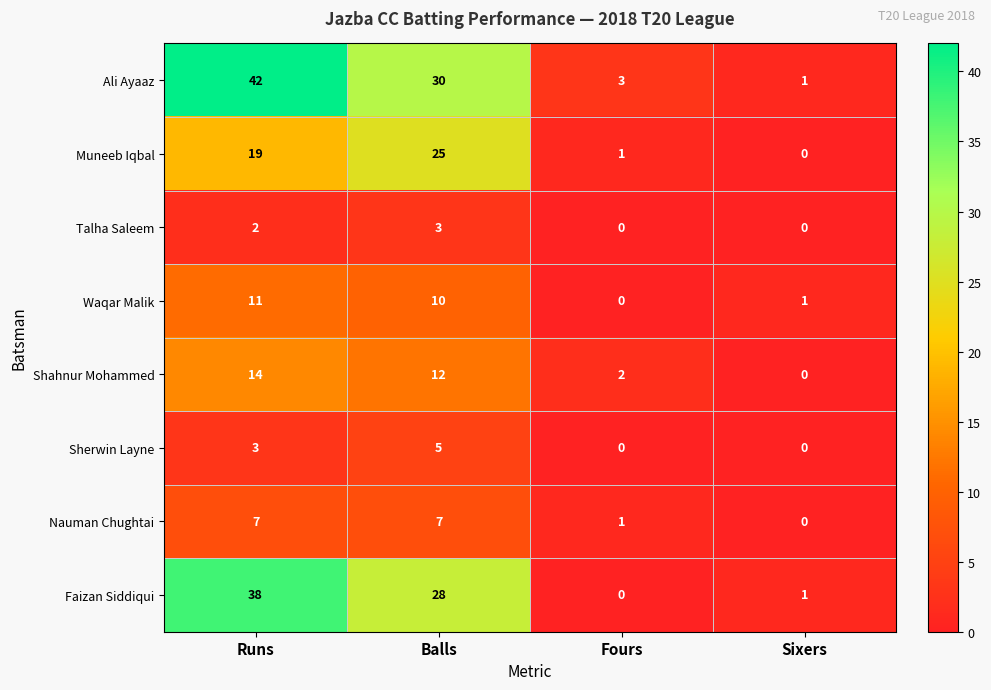

Which series has the largest total across all categories?

Ali Ayaaz